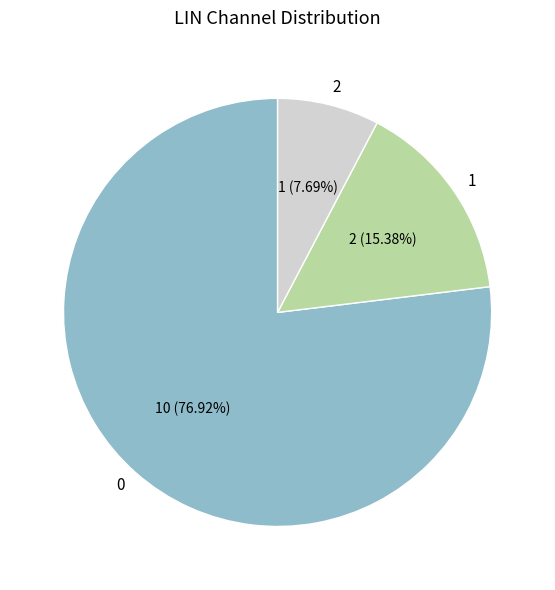

Is 1 the majority of the pie?

No